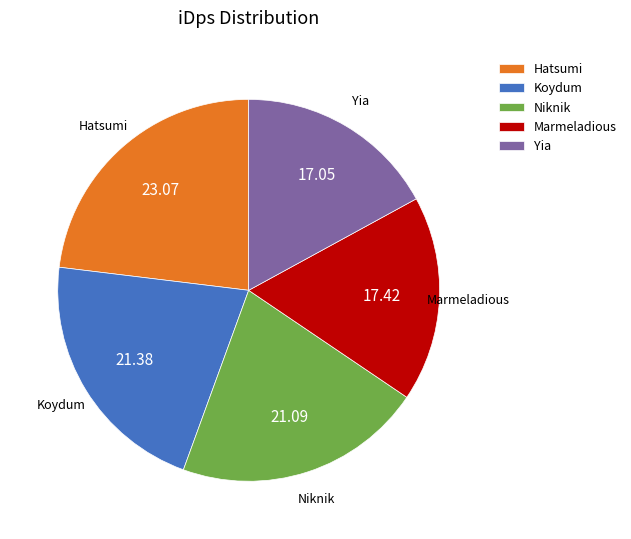

Is Niknik the majority of the pie?

No